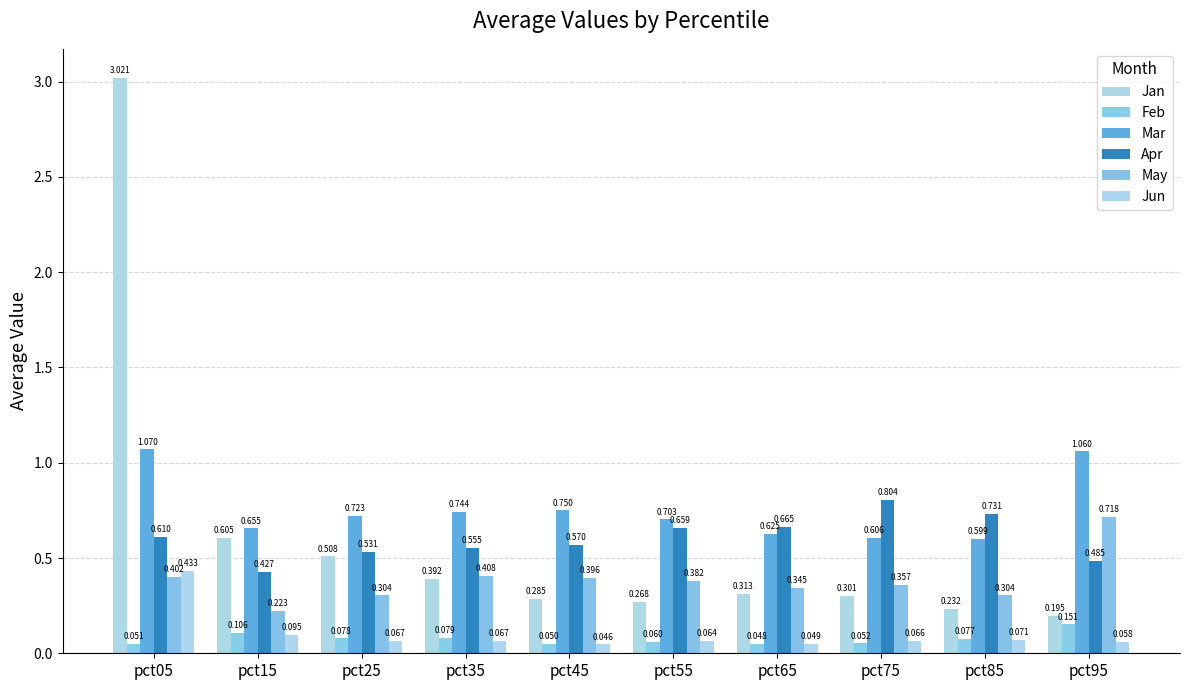

At which category does the chart reach its minimum across all series?

pct45